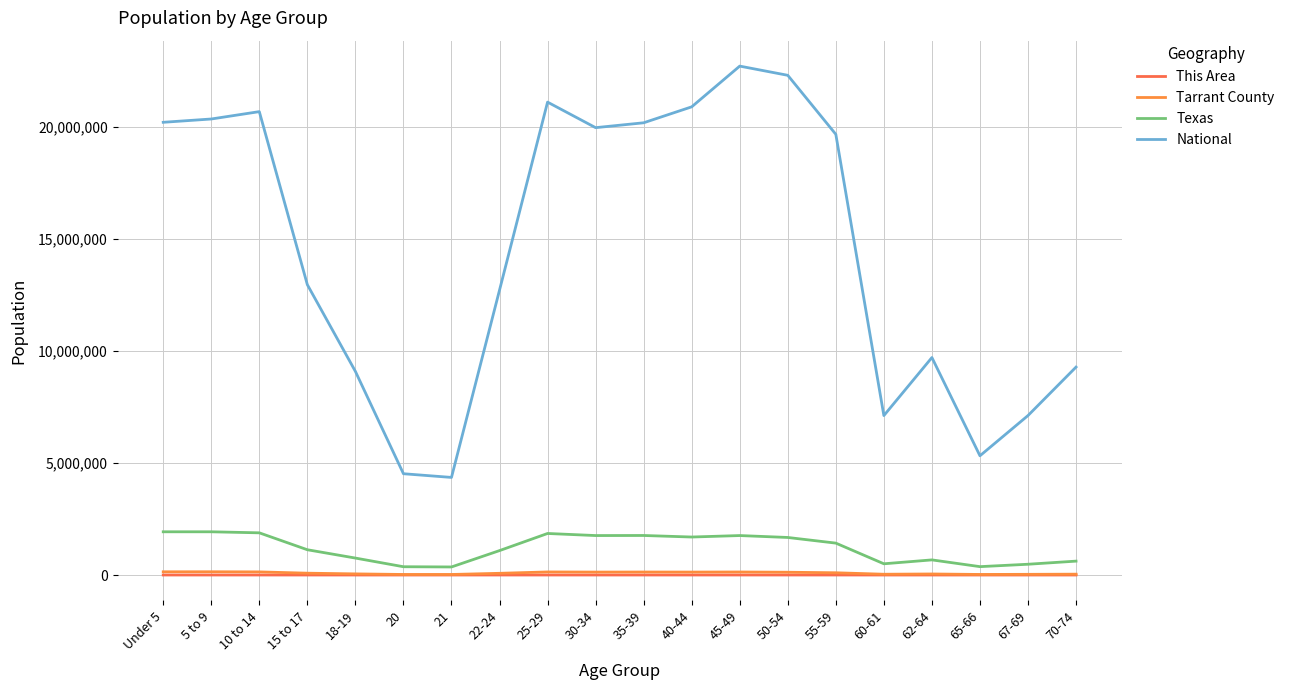

Where is the first local minimum for National?

21